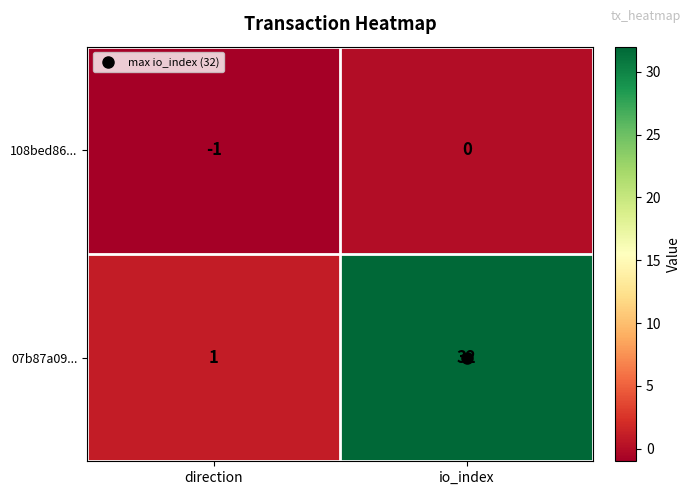

Between direction and io_index, which series saw the biggest shift?

07b87a09...